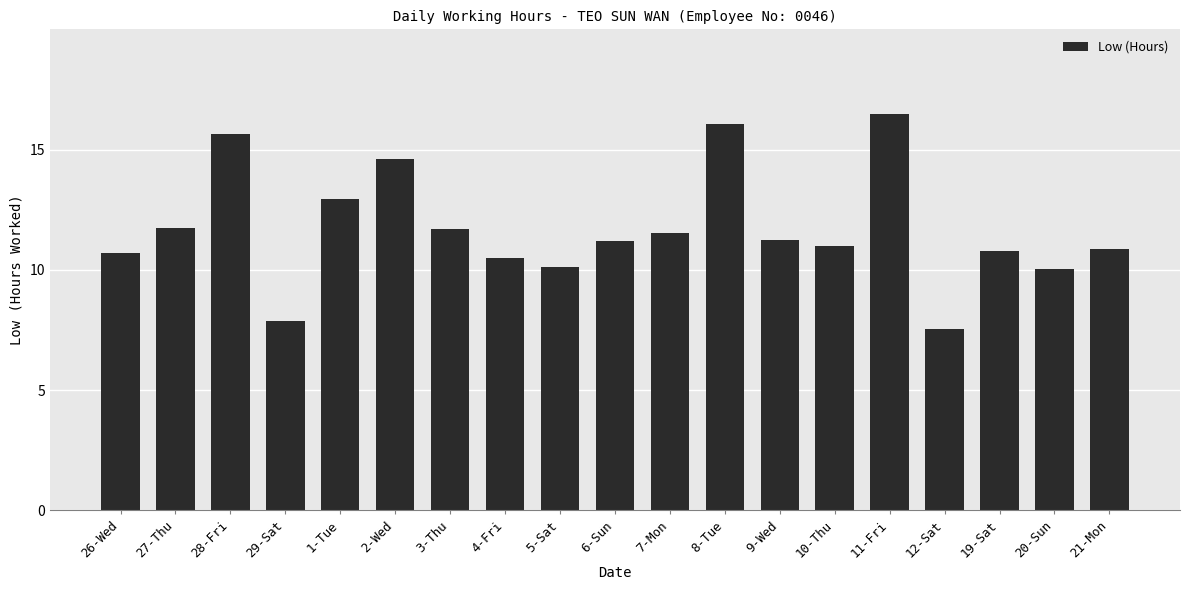

What value does the data have at 28-Fri?

15.7